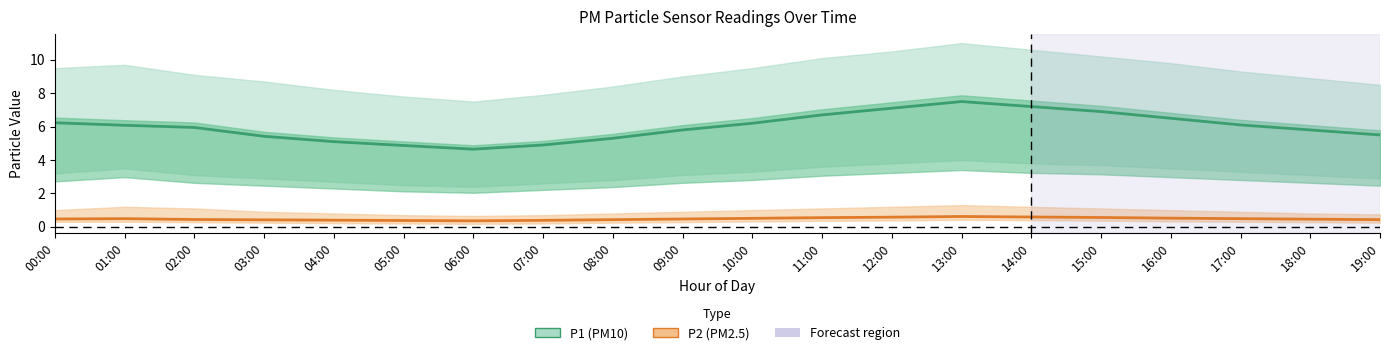

At which label does P1_lower first exceed 3?

00:00